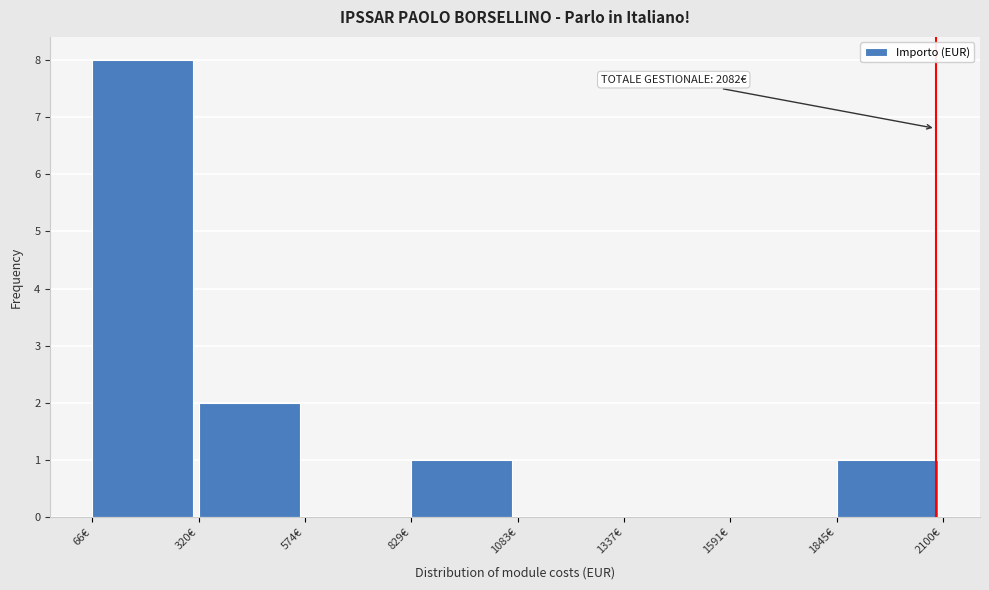

Over which range of the x-axis is the bar tallest?

50 to 300